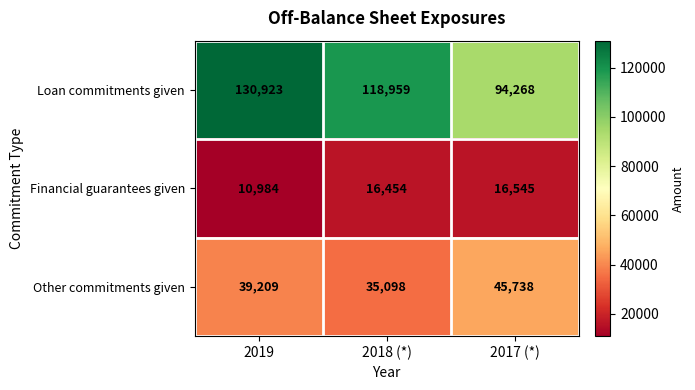

What is the total value across all series at 2019?

181116